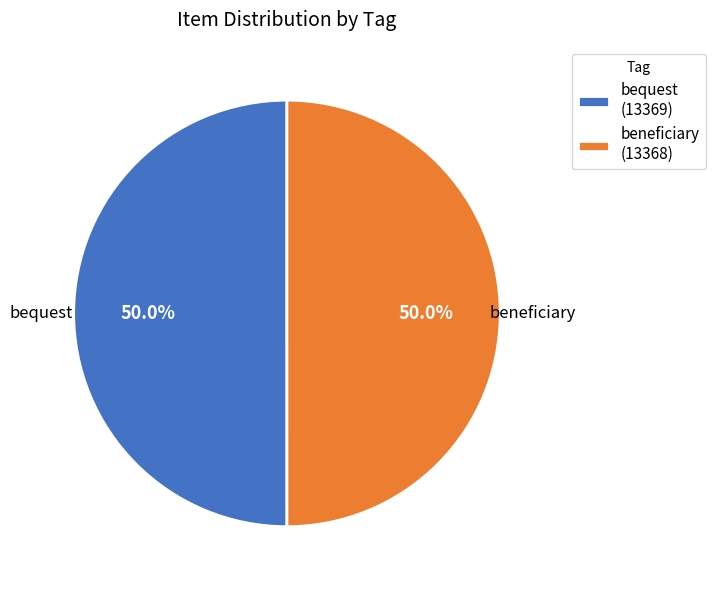

To the nearest percent, what portion does bequest represent?

50%